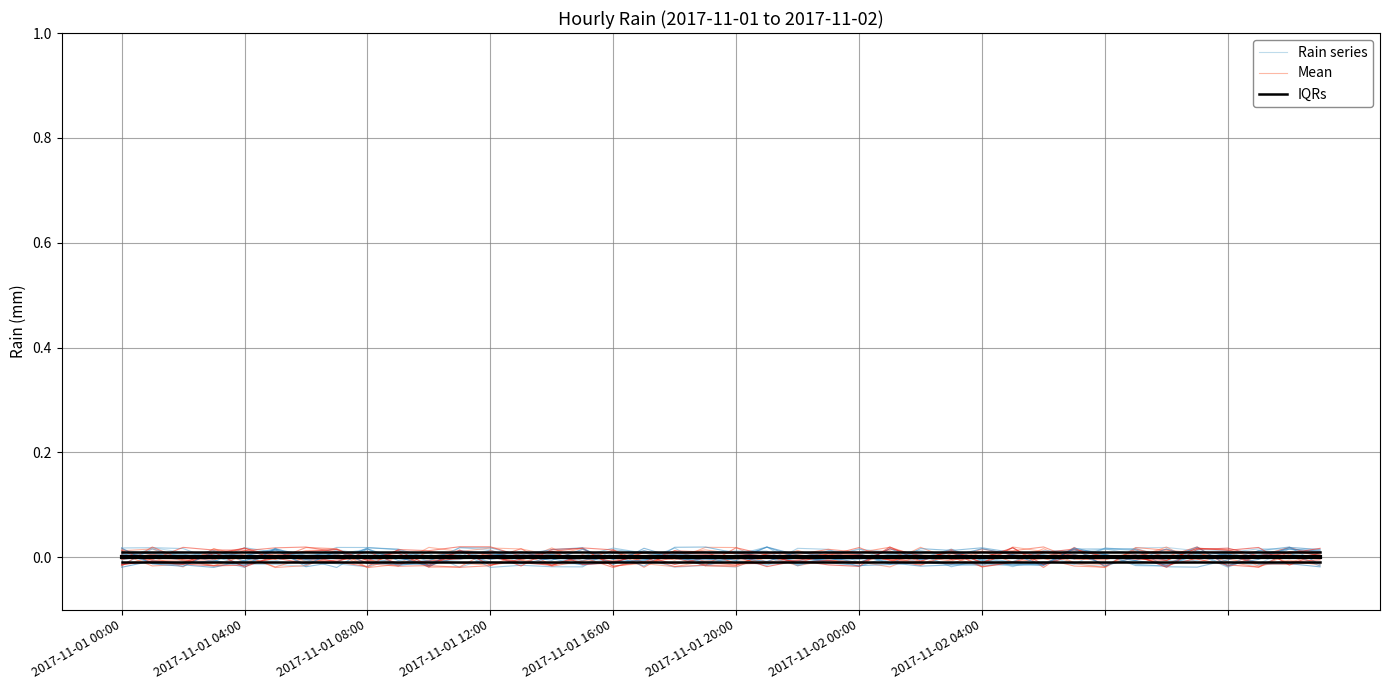

Is the value of iqr_lower at 16 greater than the value of daily_rain at 2017-11-01 04:00?

Yes